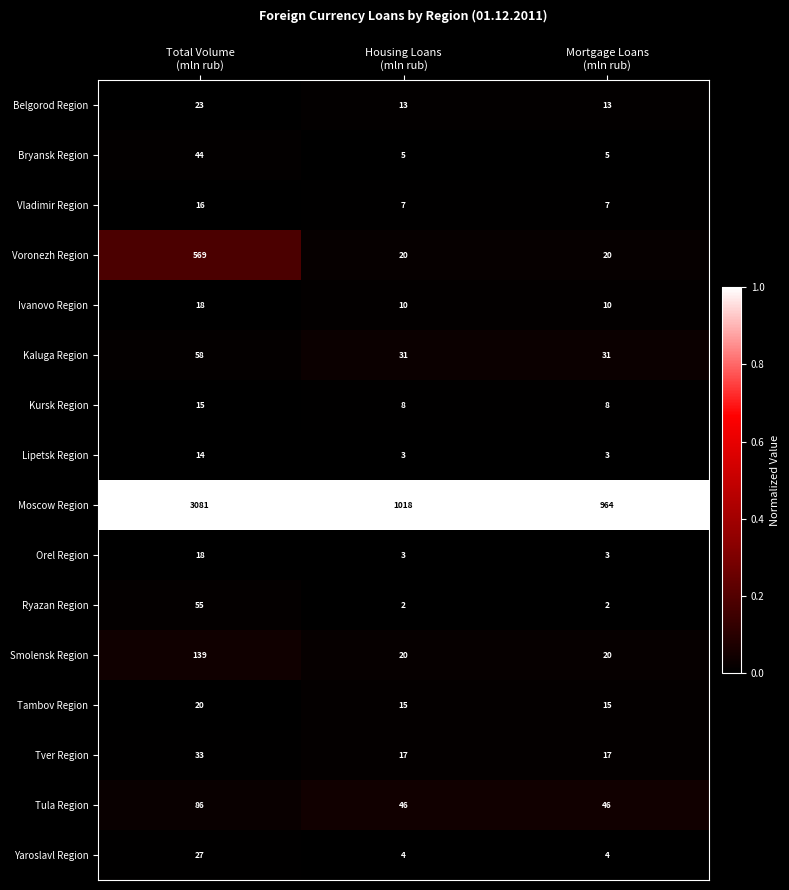

Which series has the widest spread of values?

Moscow Region